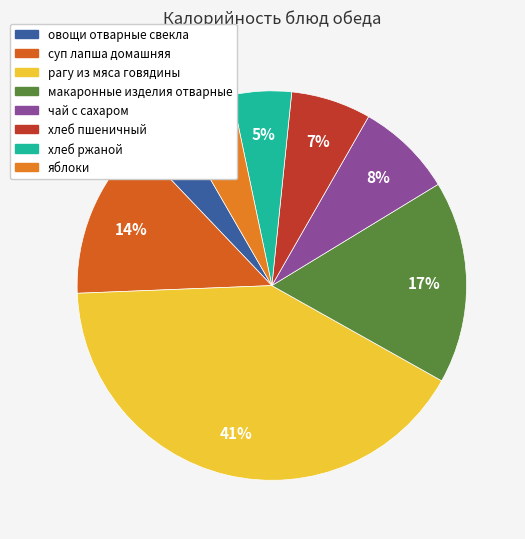

Between макаронные изделия отварные and яблоки, which is larger?

макаронные изделия отварные